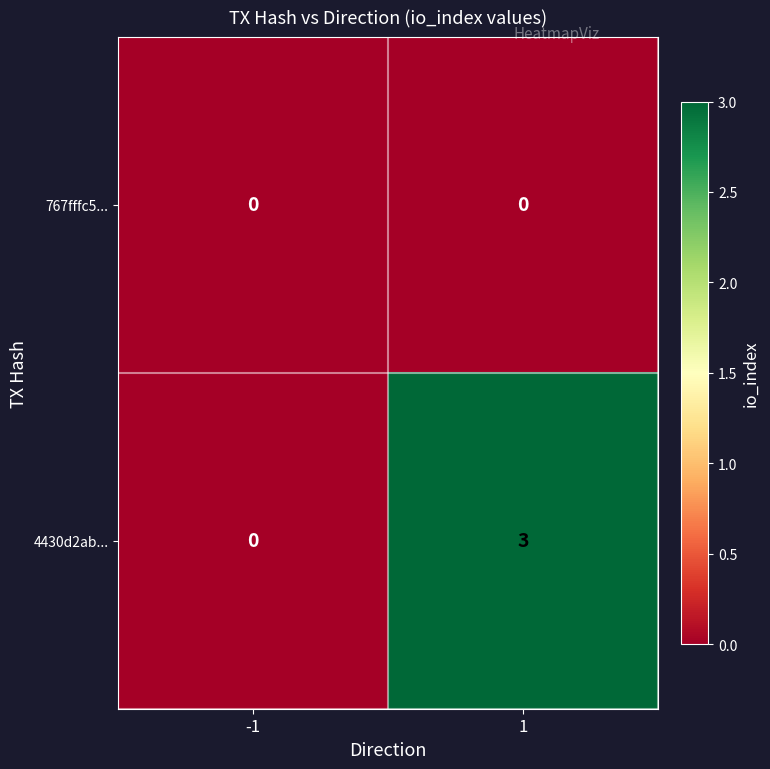

At which category is the sum across all series the highest?

1